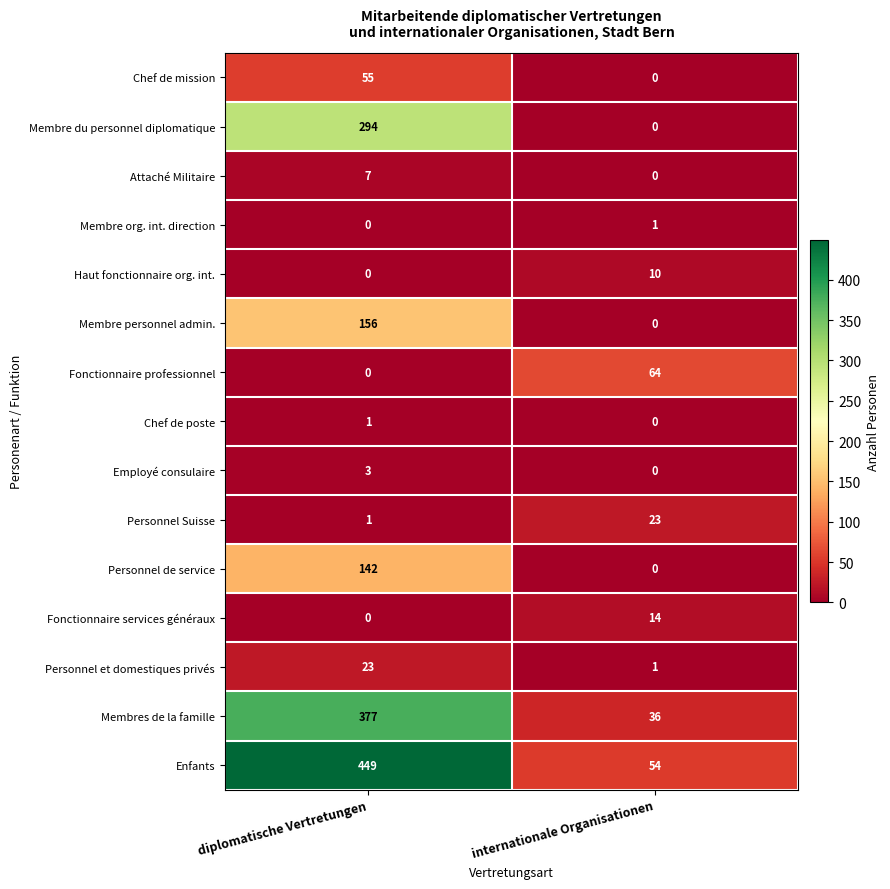

What is the total value across all series at diplomatische Vertretungen?

1508